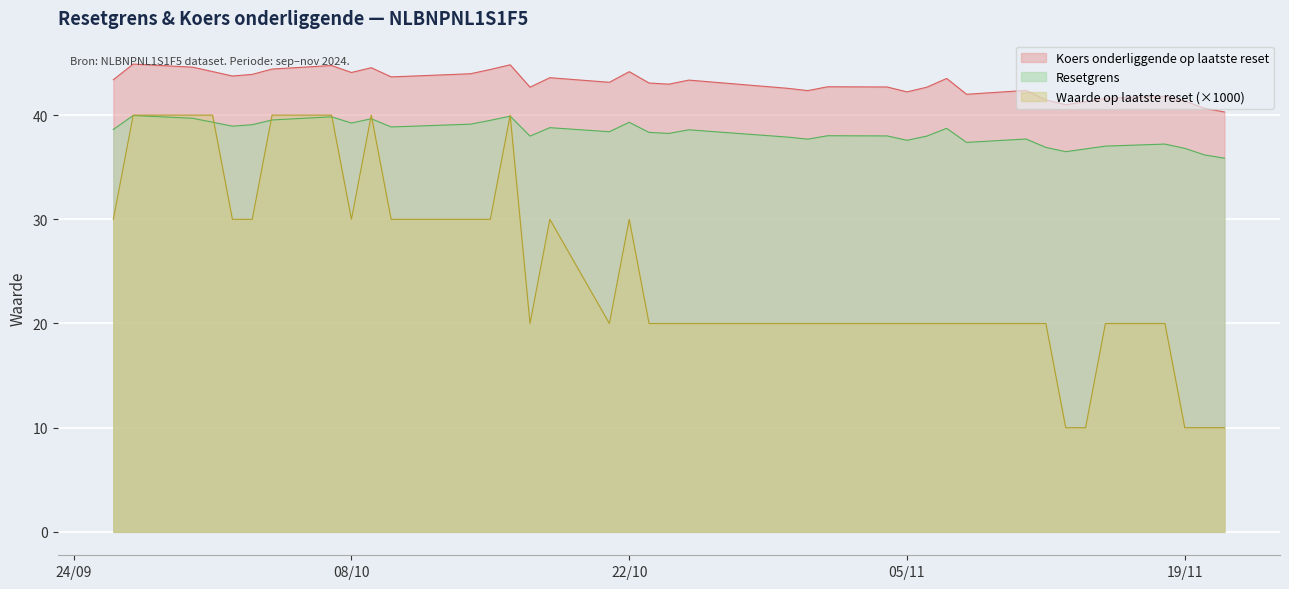

What is the greatest value displayed?

44.9